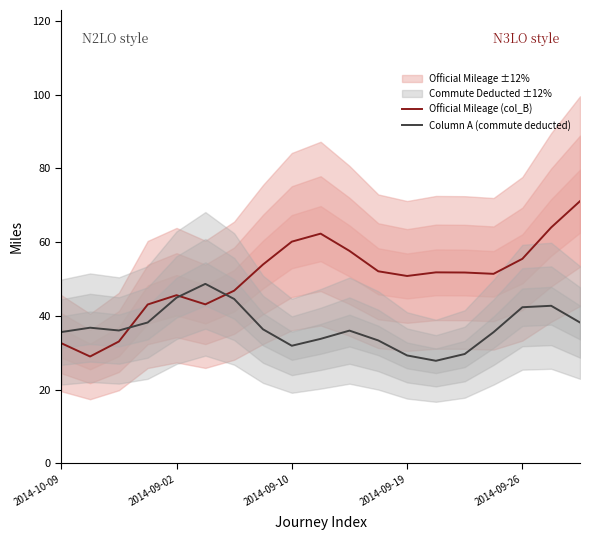

What is the value of the Official Mileage (col_B) point at the 7th from the left?

46.9